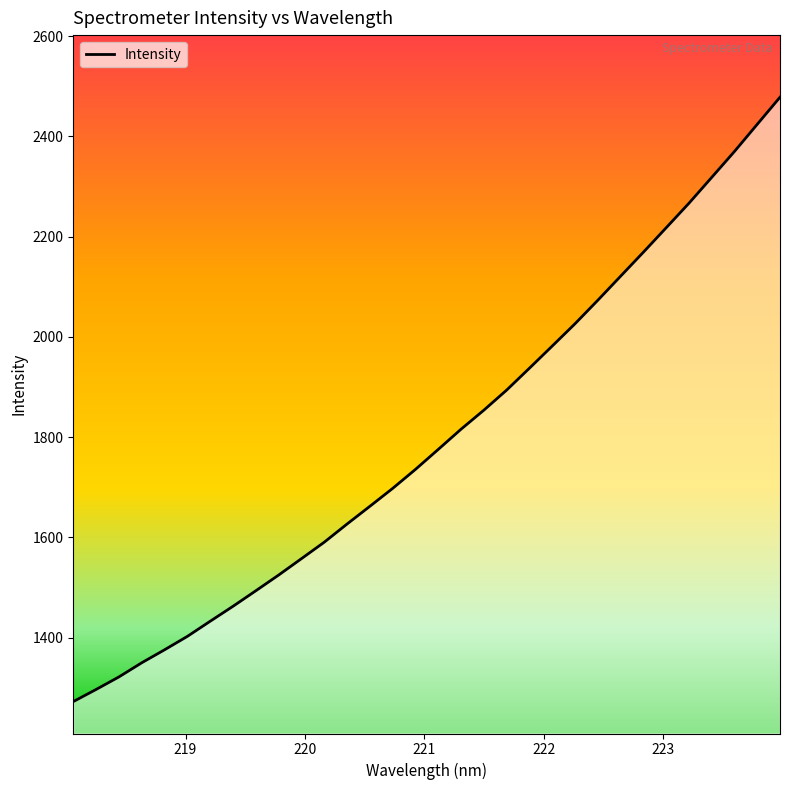

Reading left to right, transcribe all the data shown in this chart.

1272.5	1296.7	1321.7	1350.0	1375.9	1402.7	1432.8	1462.7	1493.6	1525.0	1557.7	1590.5	1626.8	1662.1	1697.8	1735.7	1775.6	1815.9	1853.9	1893.9	1937.6	1981.8	2026.3	2073.1	2121.0	2168.9	2217.6	2266.6	2318.1	2369.9	2424.1	2478.1